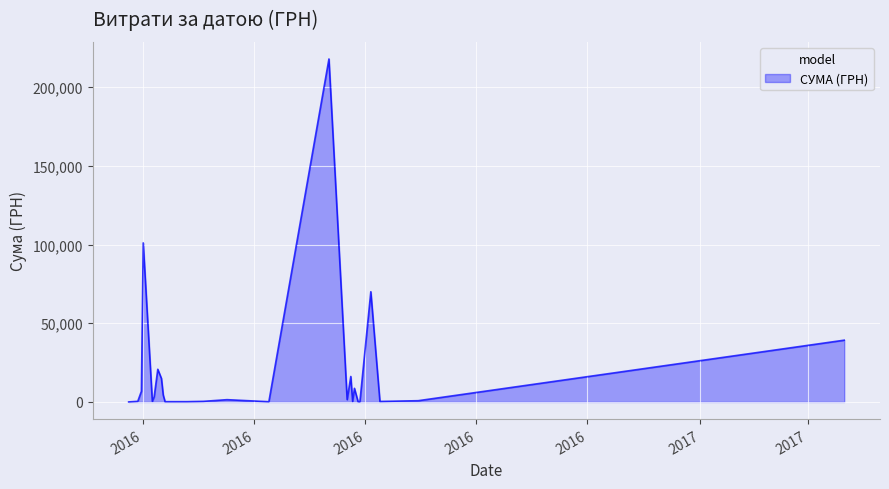

What is the difference between the maximum and minimum values?

217893.6